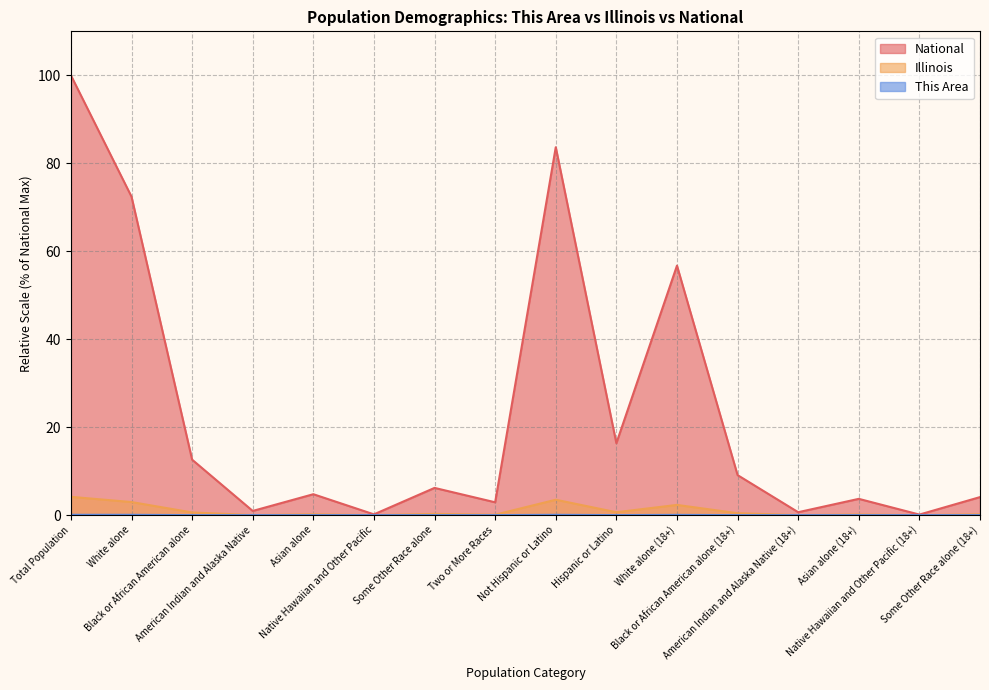

Does the chart have visible grid lines?

Yes